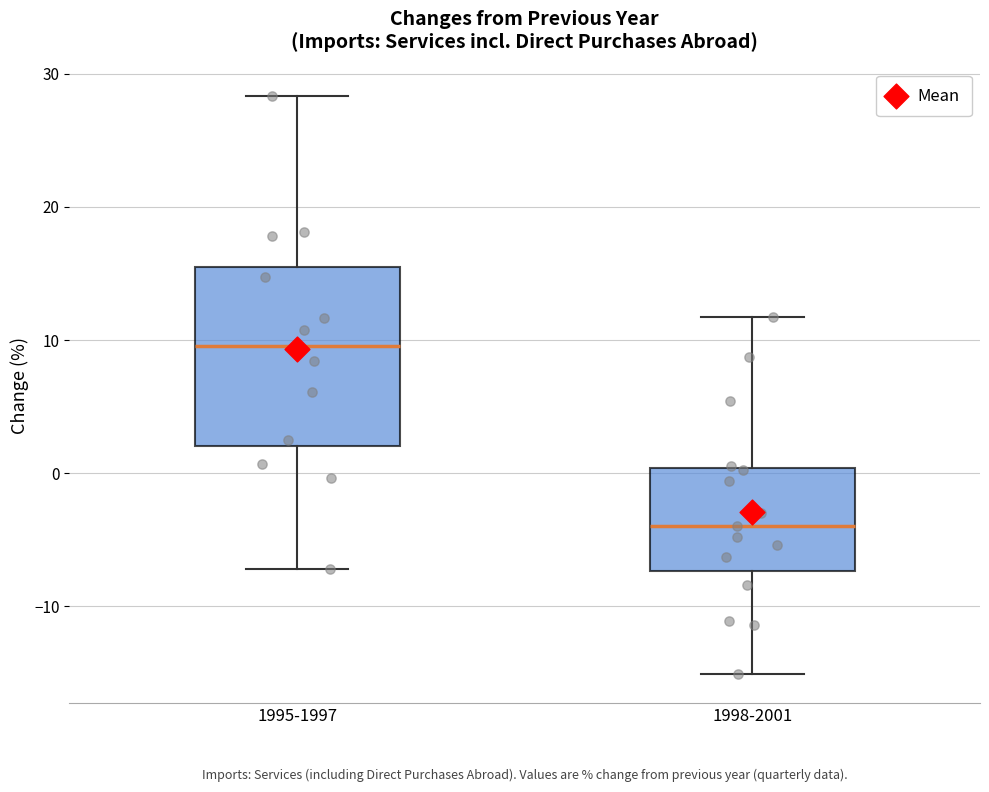

Comparing the boxes themselves (not the whiskers), which one is the tallest?

1995-1997